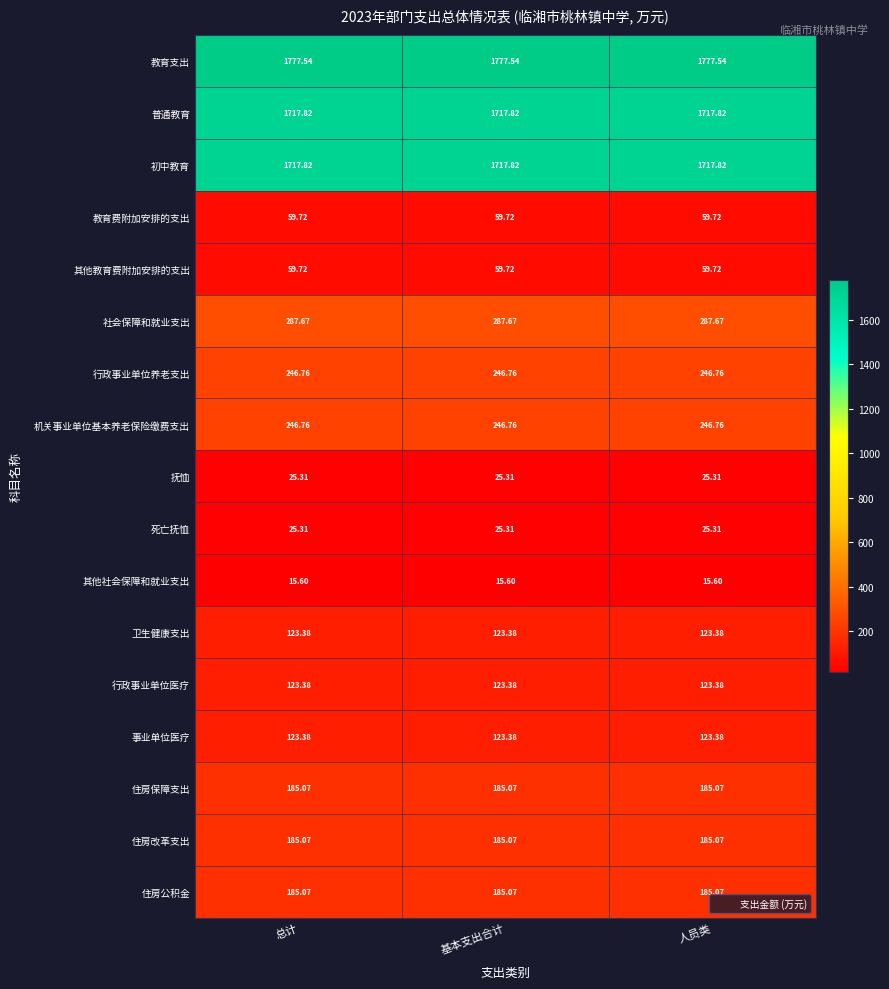

At how many categories does at least one series exceed 1703?

3